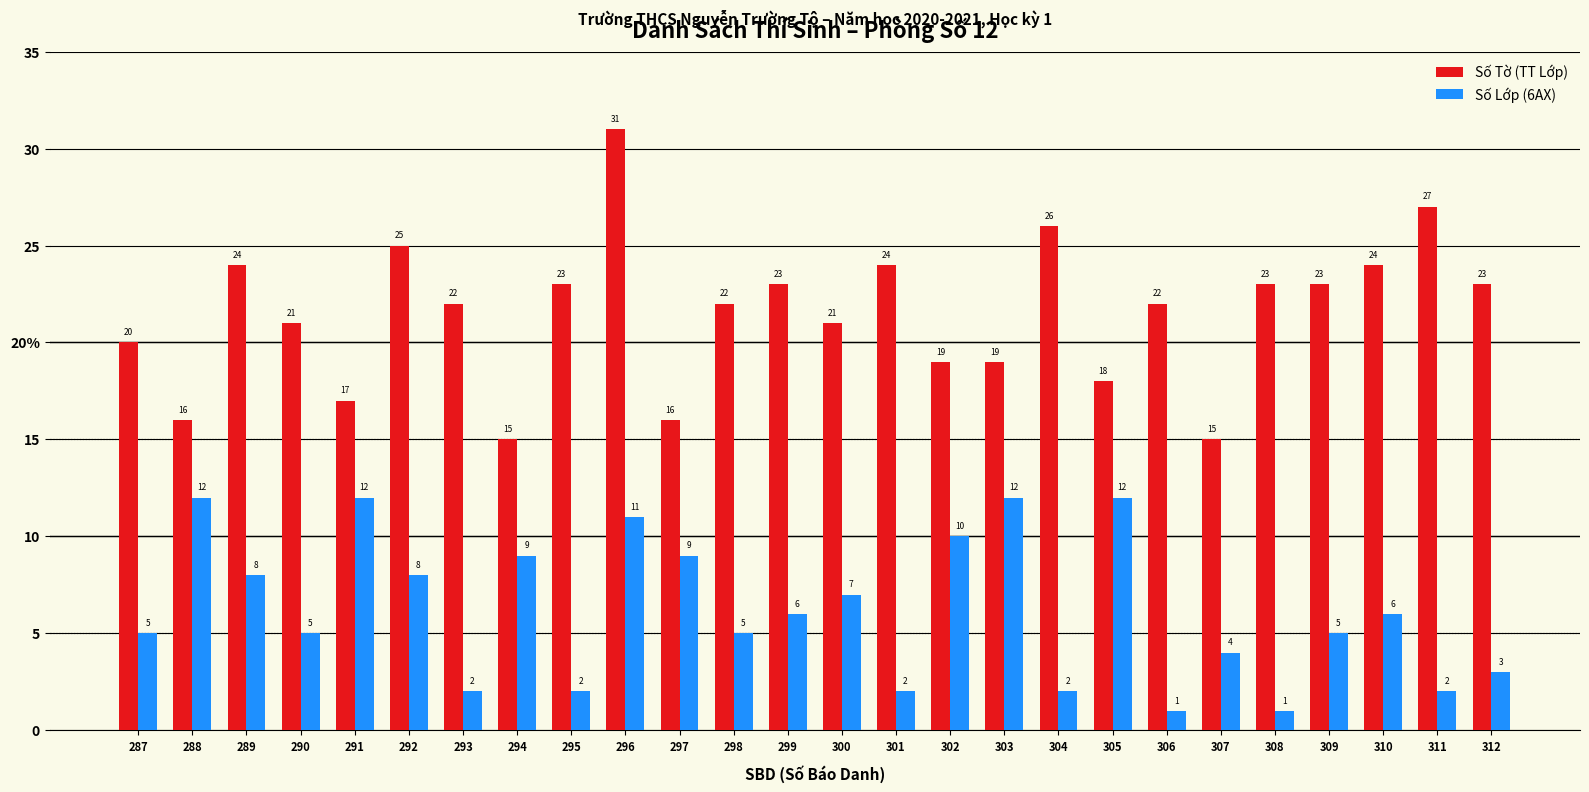

List the series in order of their overall mean, lowest first.

Số Lớp (6AX), Số Tờ (TT Lớp)